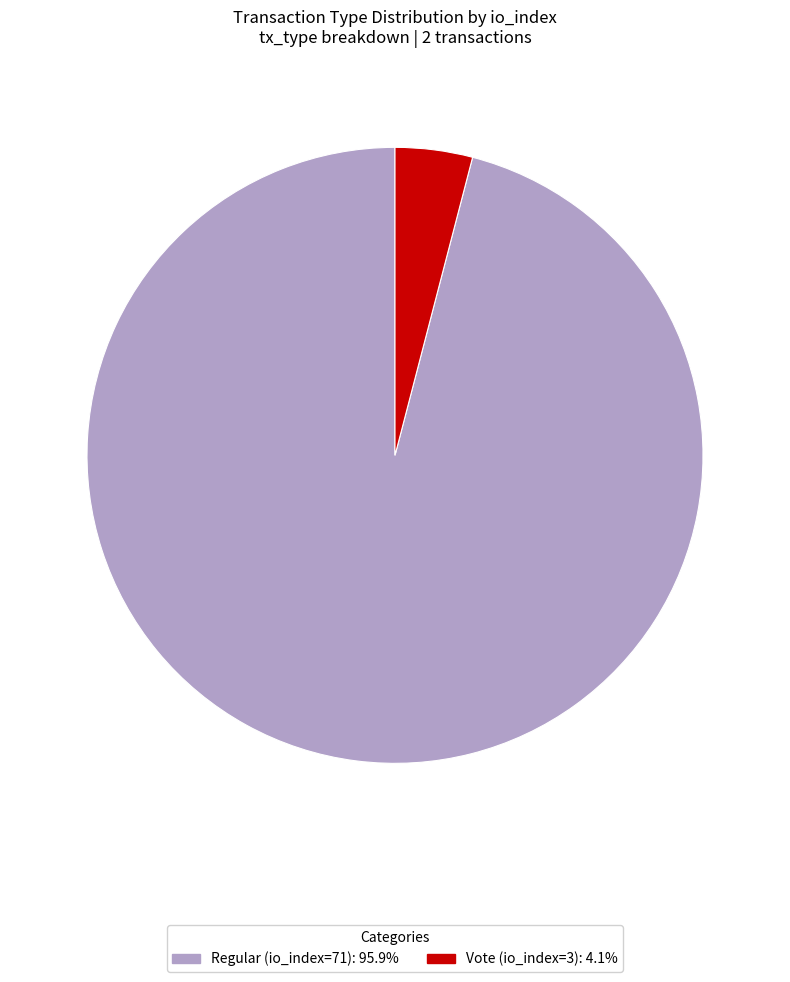

Is the sum of Regular (io_index=71): 95.9% and Vote (io_index=3): 4.1% greater than half?

Yes